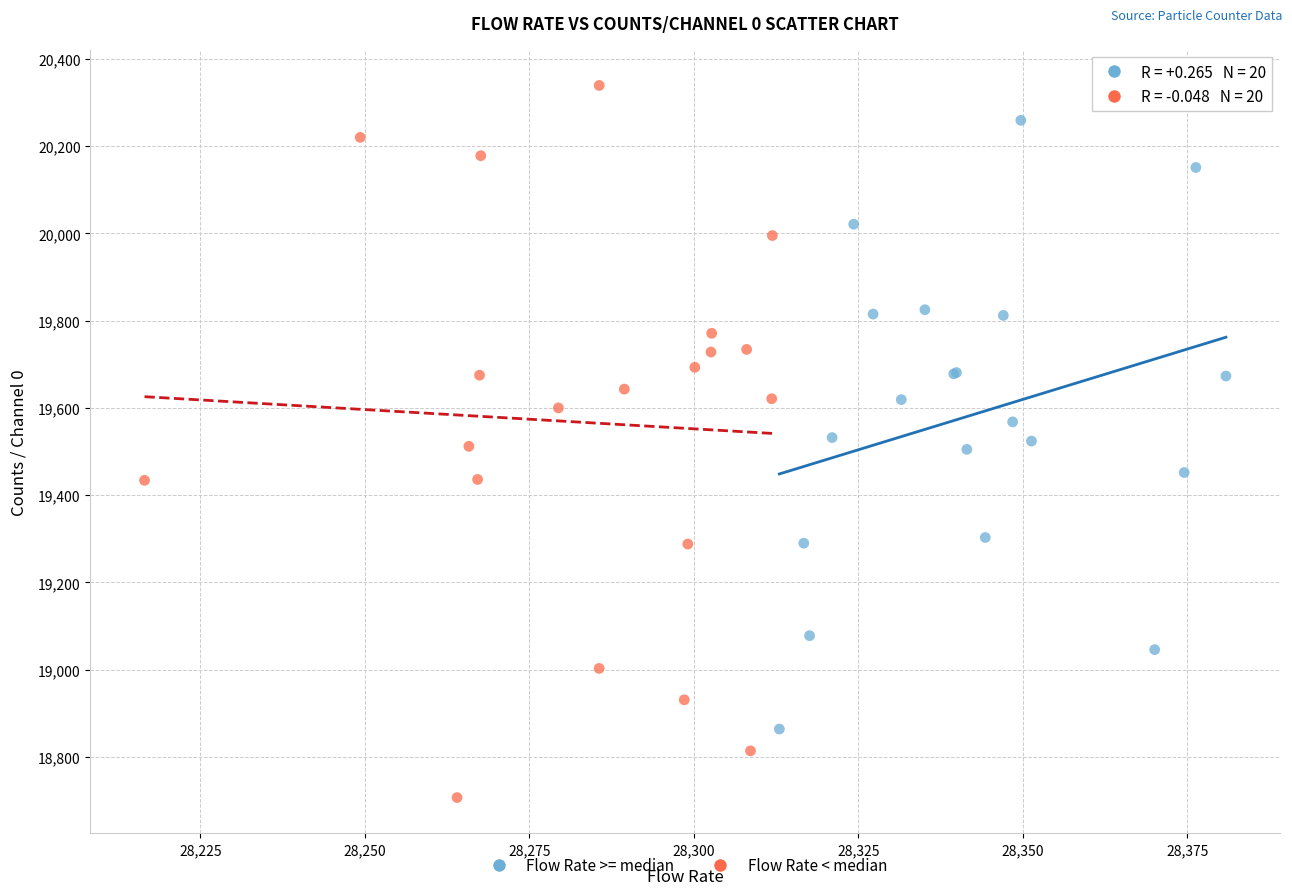

Which series contains the highest Y value?

Flow Rate < median